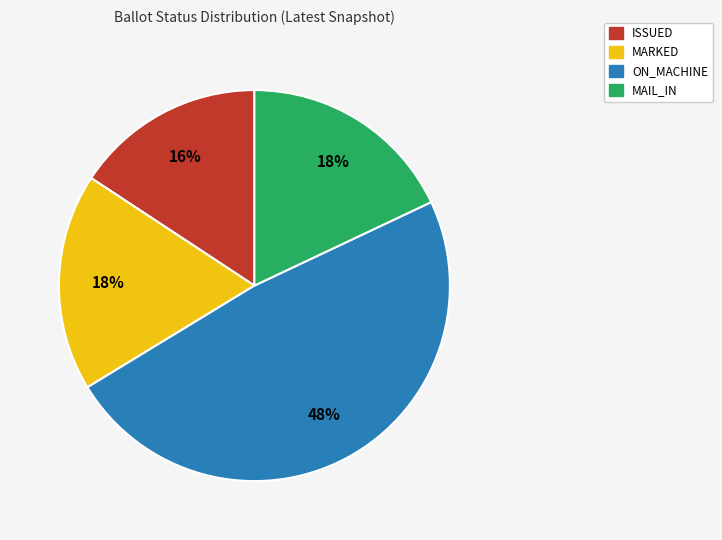

Is there any slice that represents more than half of the pie?

No